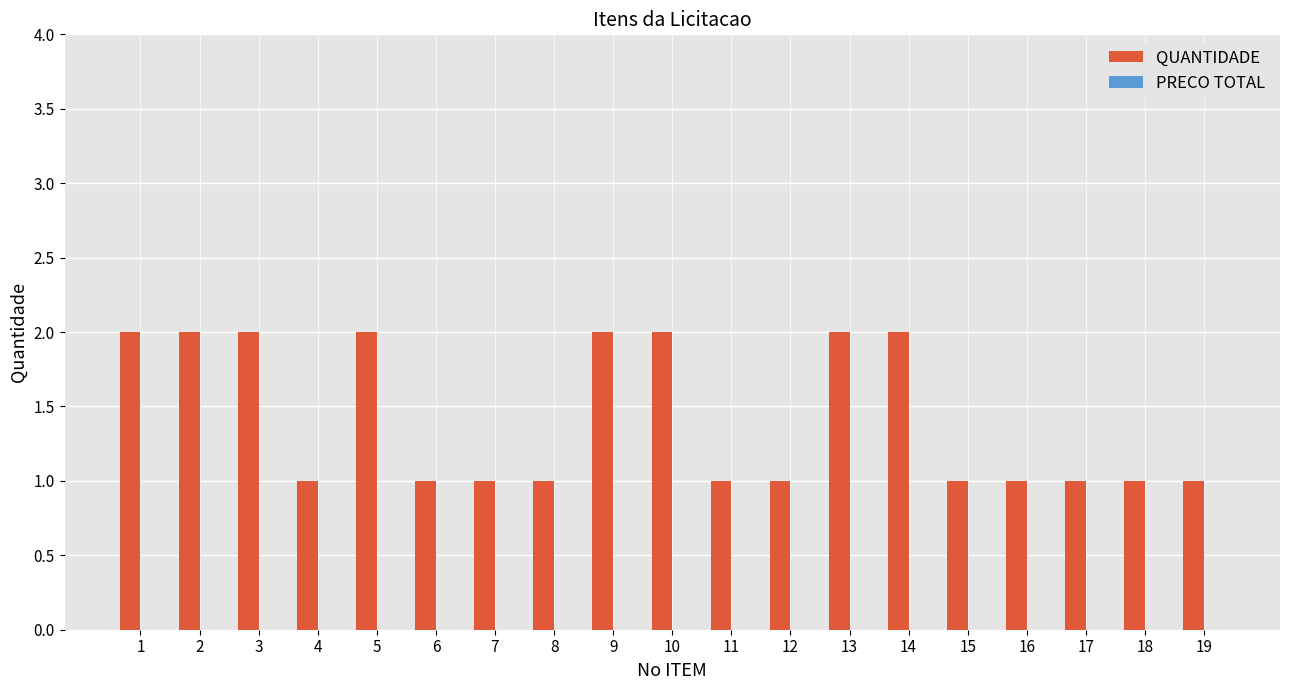

Is it true that the value at 11 is 1?

True